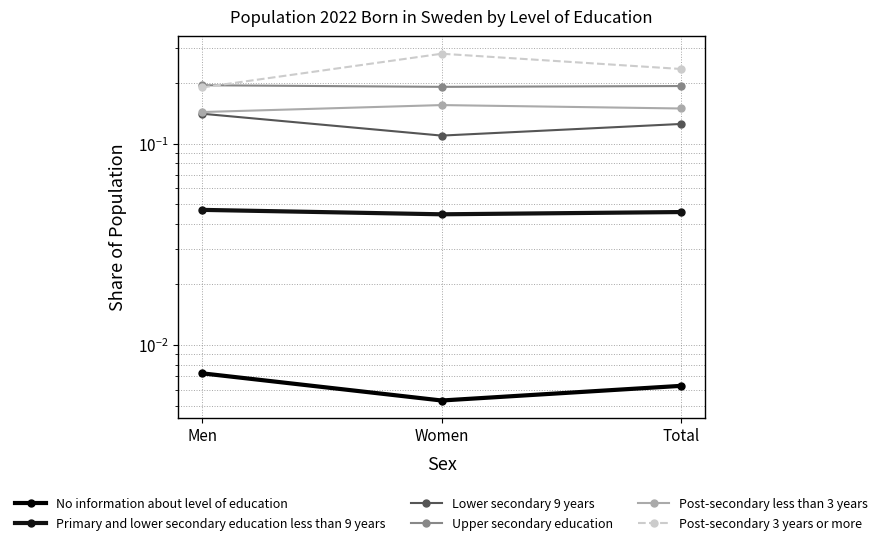

How many lines are shown in the chart?

6